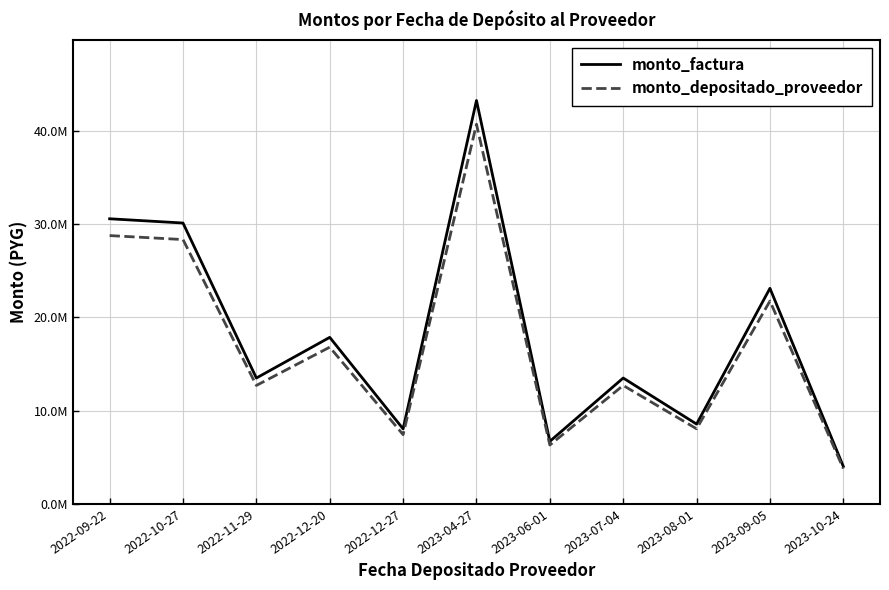

What are all the series names shown in the legend?

monto_factura, monto_depositado_proveedor